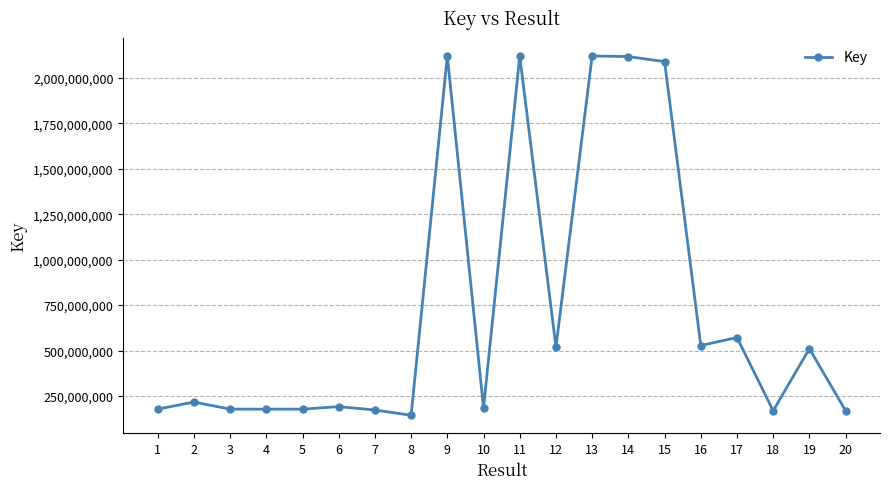

How many data points does each series have?

20